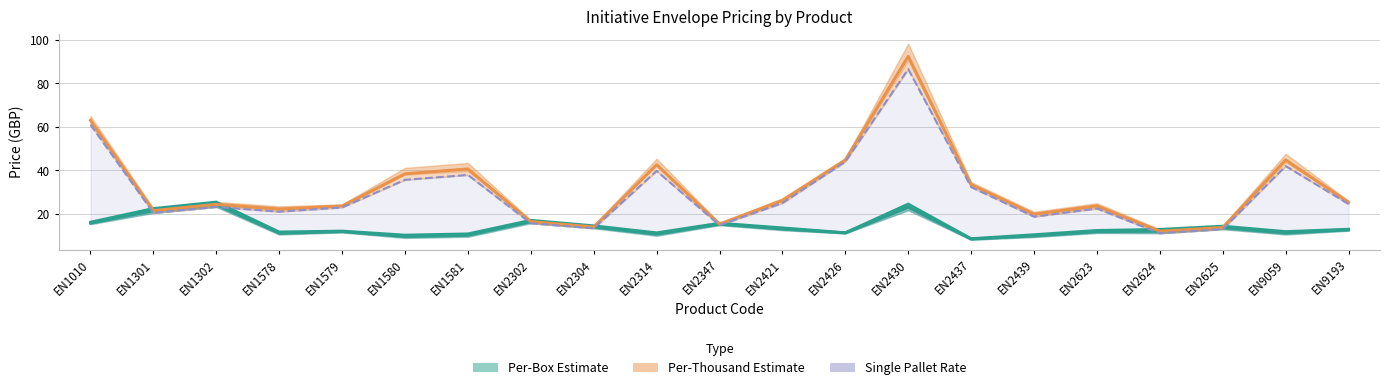

Rank the series by their maximum value, from highest to lowest.

Per-Thousand Estimate, Single Pallet Rate (TH), Box rate, Per-Box Estimate